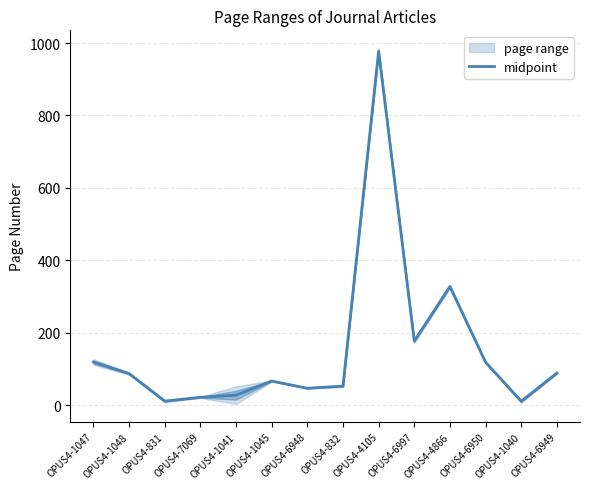

Where is the first local maximum?

OPUS4-1045